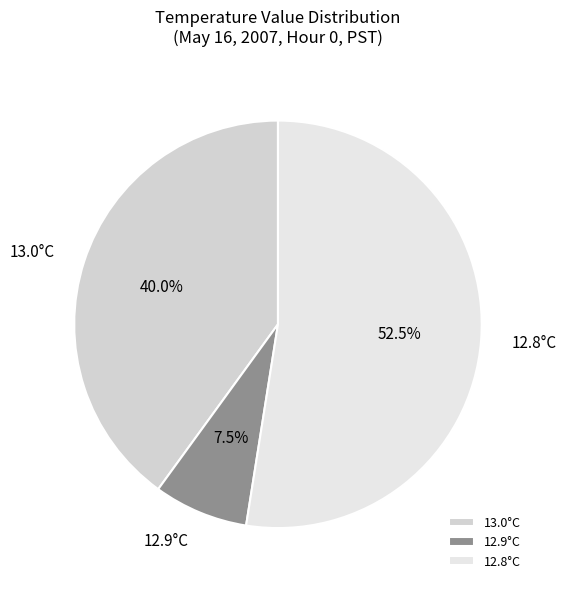

Count the number of slices in the pie.

3